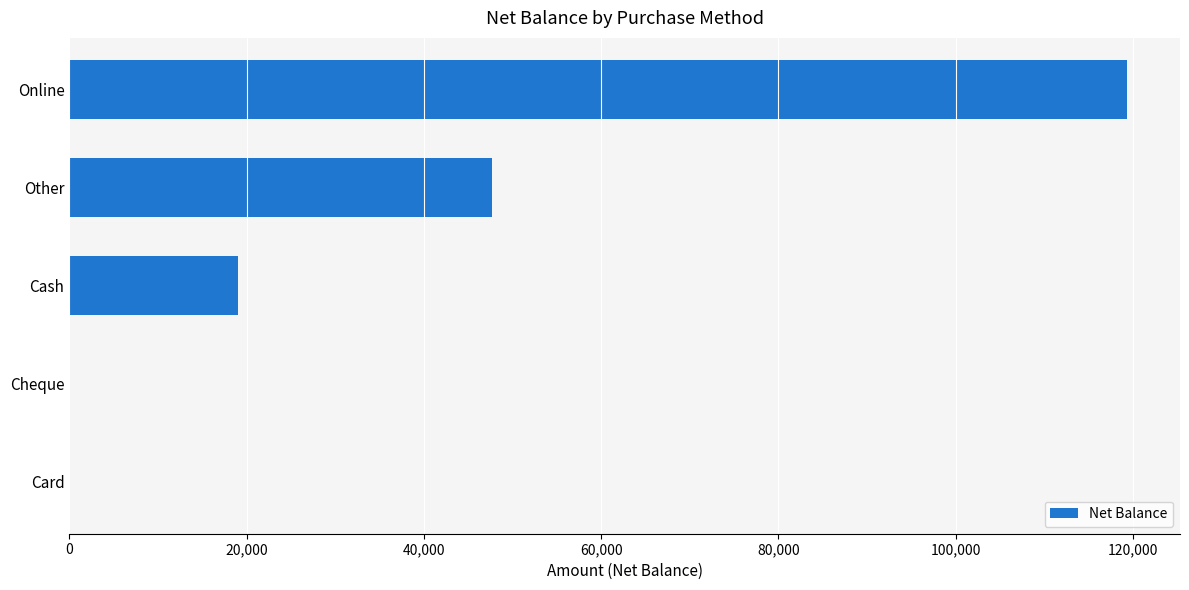

What is the sum of all values?

185999